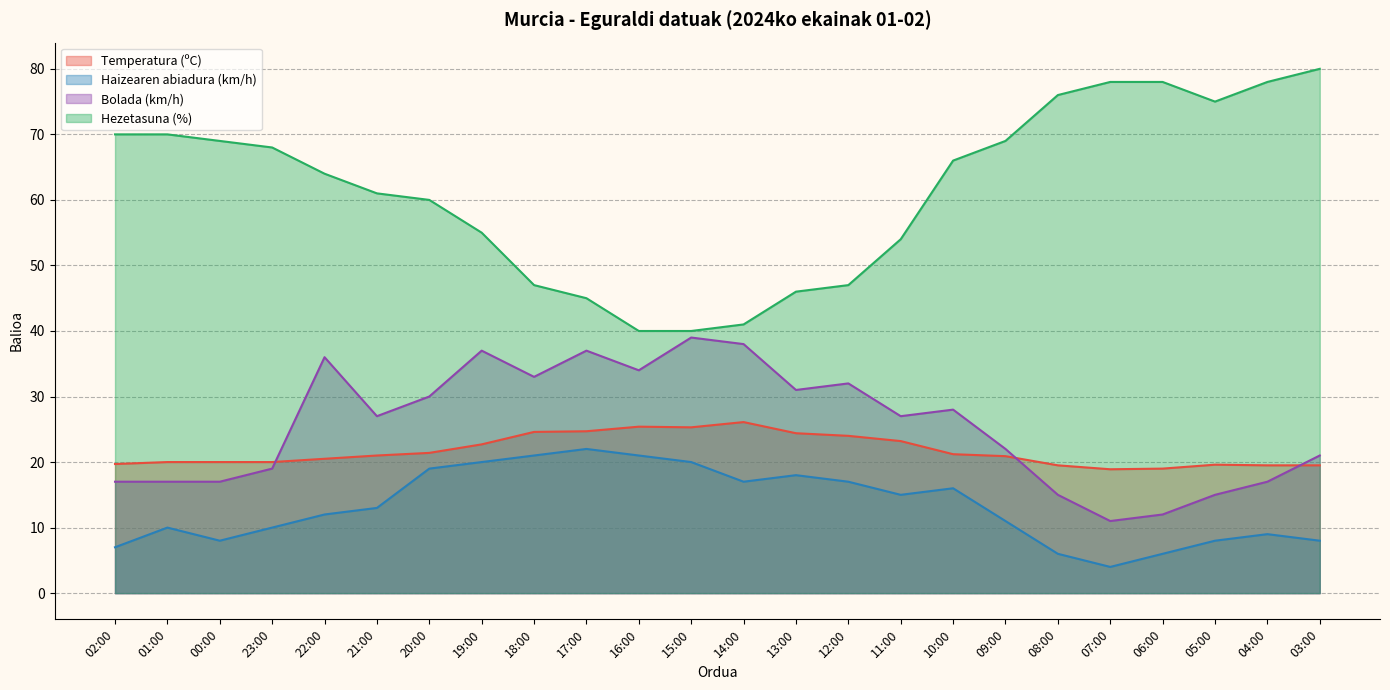

What is the difference between the Bolada (km/h) values at 03:00 and 19:00?

16.0